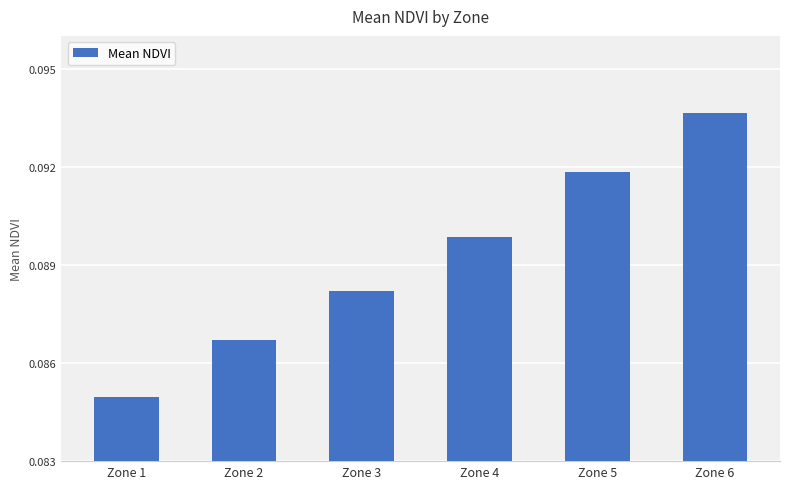

Are the bars horizontal?

No